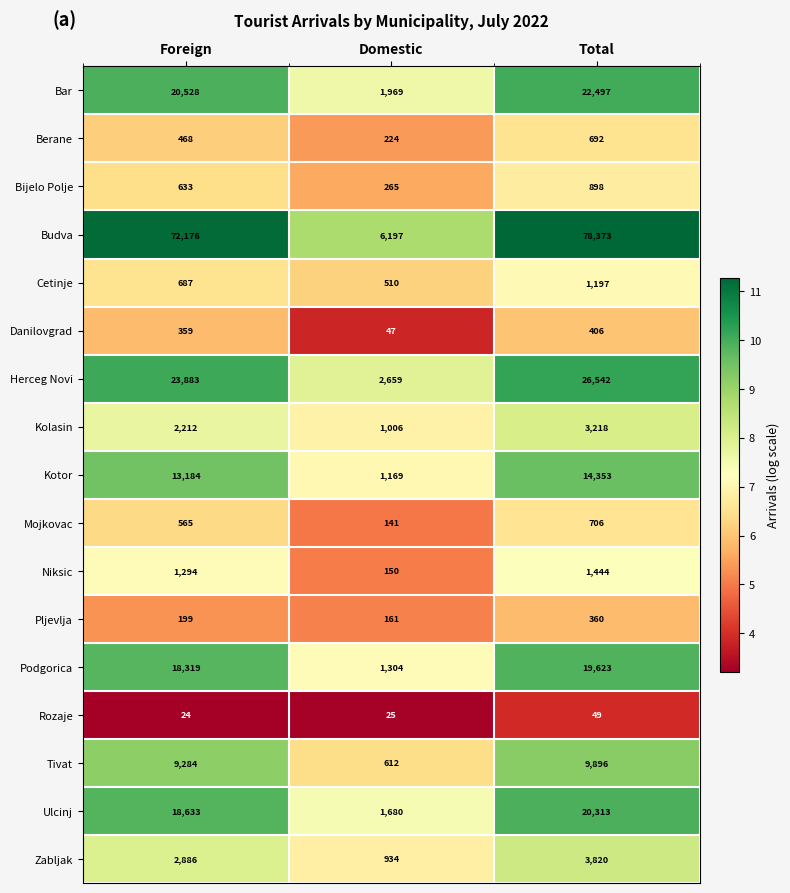

What is the average value of the Pljevlja series?

240